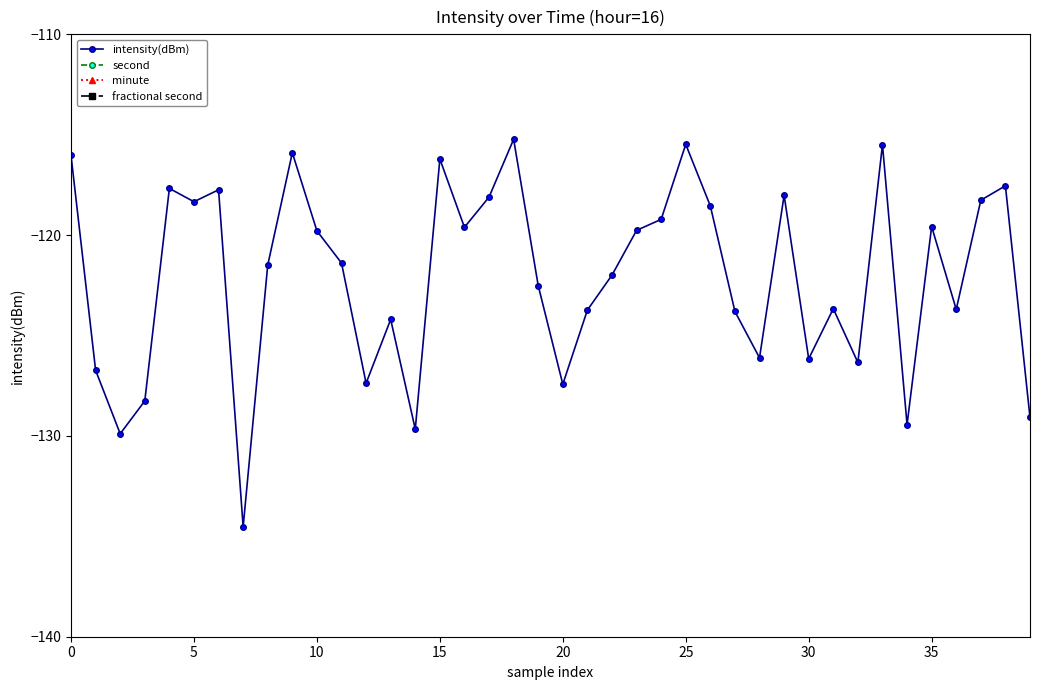

True or false: intensity(dBm) and second intersect in this chart.

False